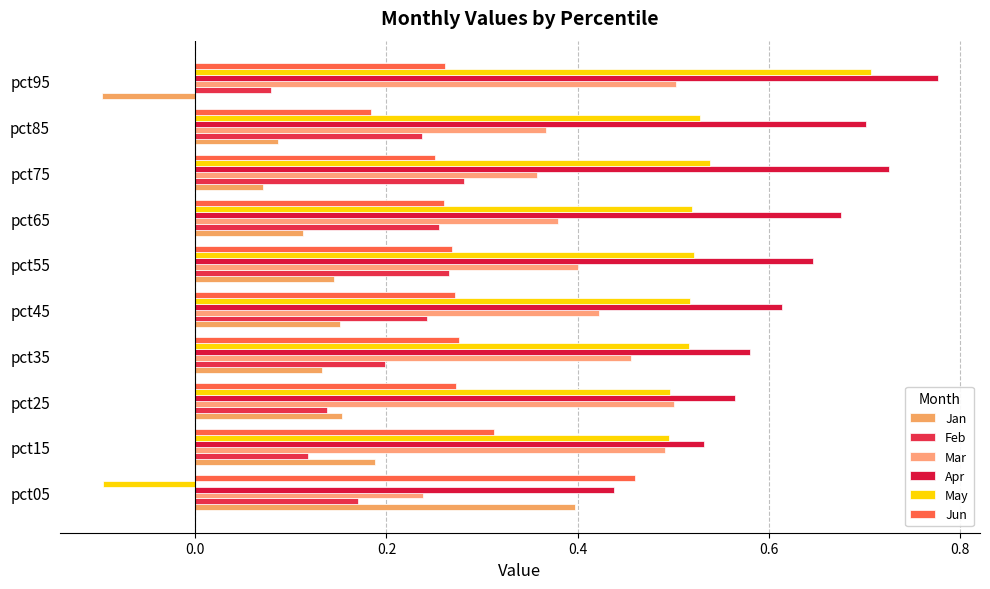

Count the number of data series in this chart.

6